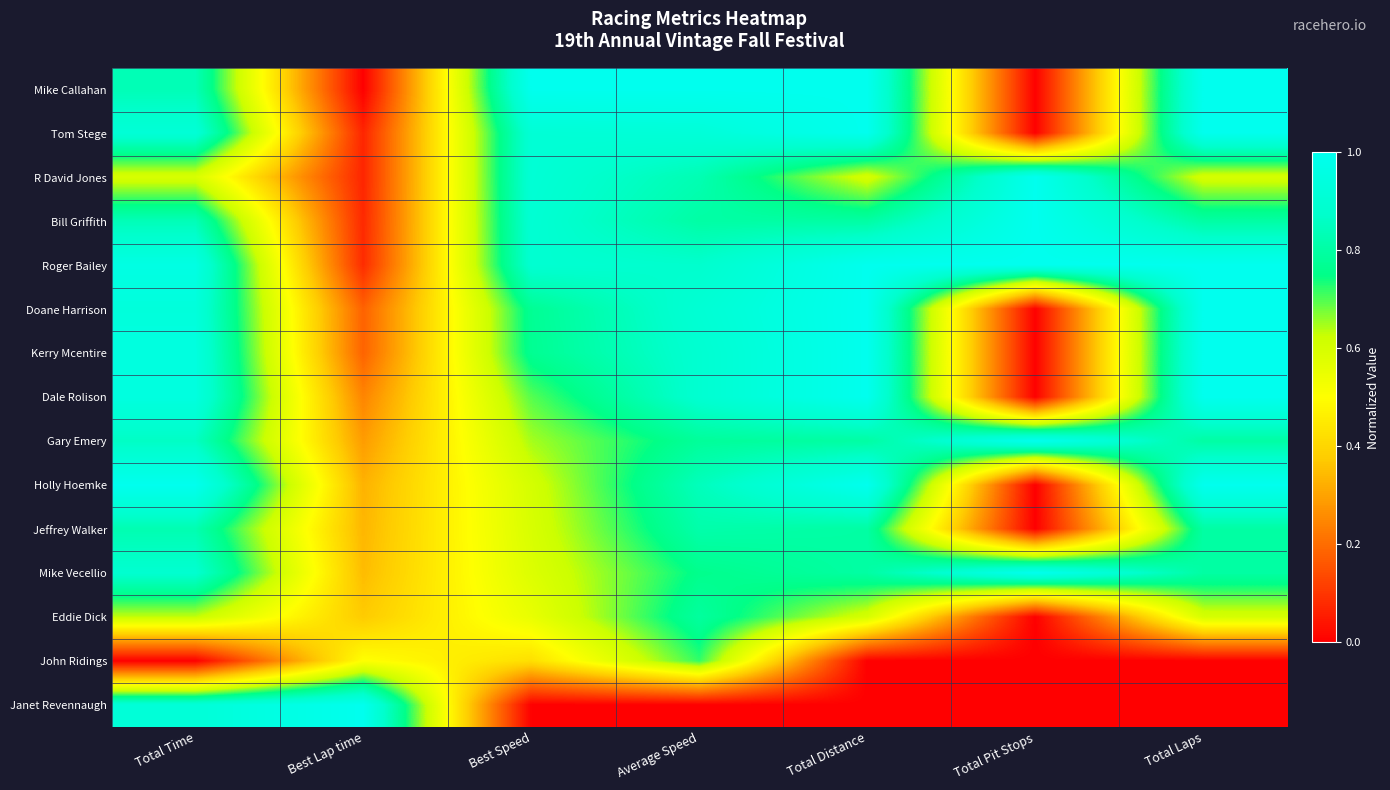

Count the number of categories in the chart.

7